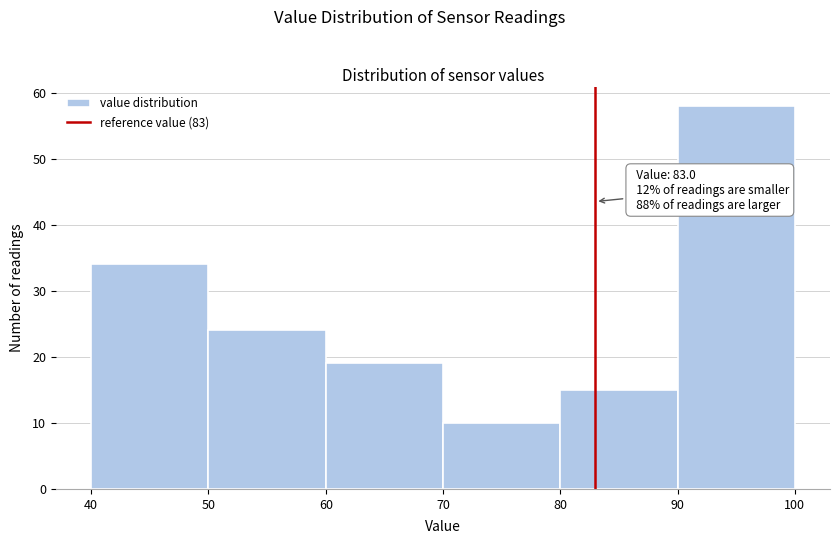

Over which range of the x-axis is the bar tallest?

90 to 100